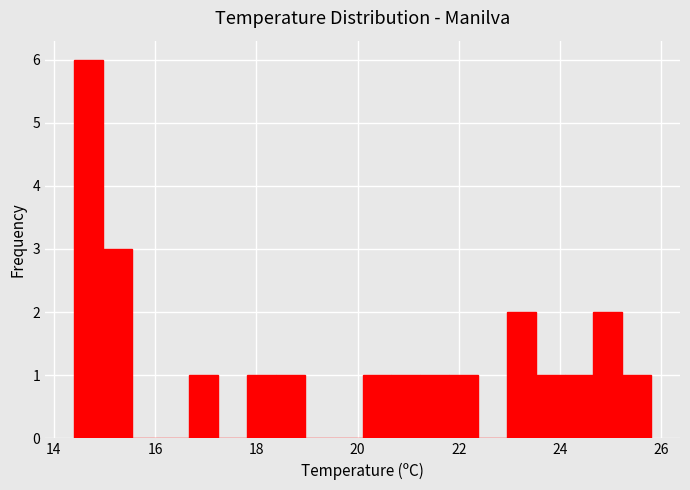

Read against the x-axis, roughly where is the centre of the tallest bar?

14.6